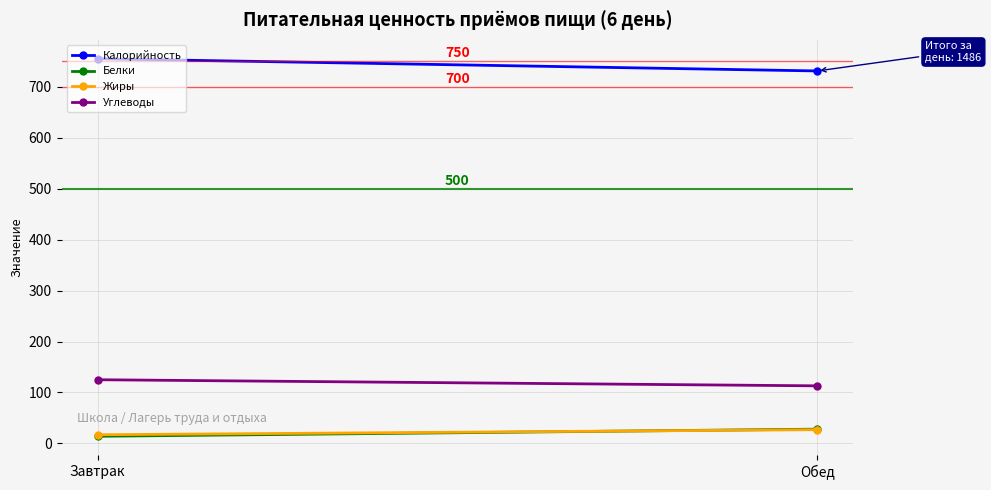

The Калорийность series shows 731 at Обед. True or false?

True